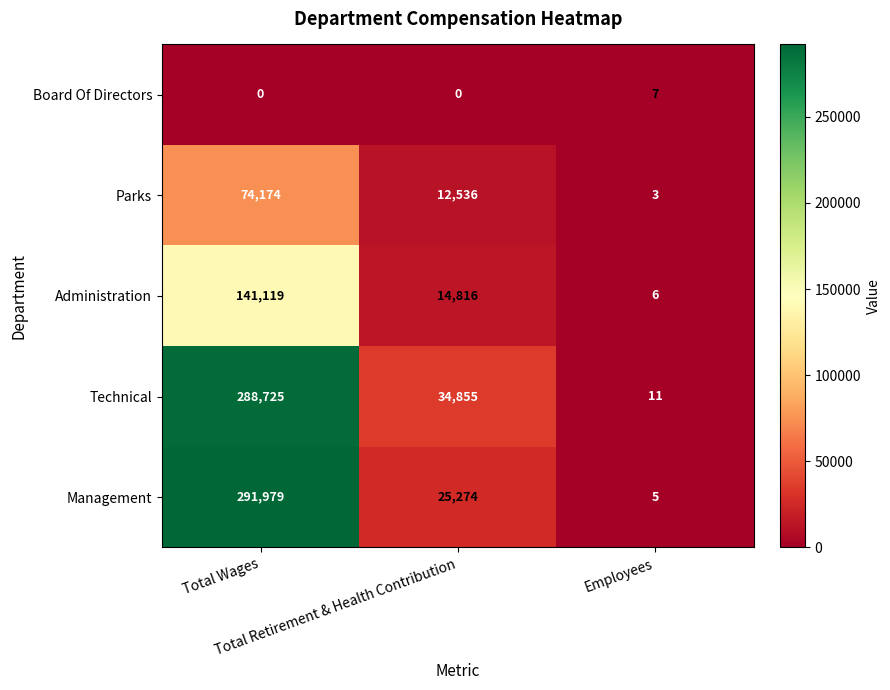

Count the Parks values in the range 3 to 74174.

3